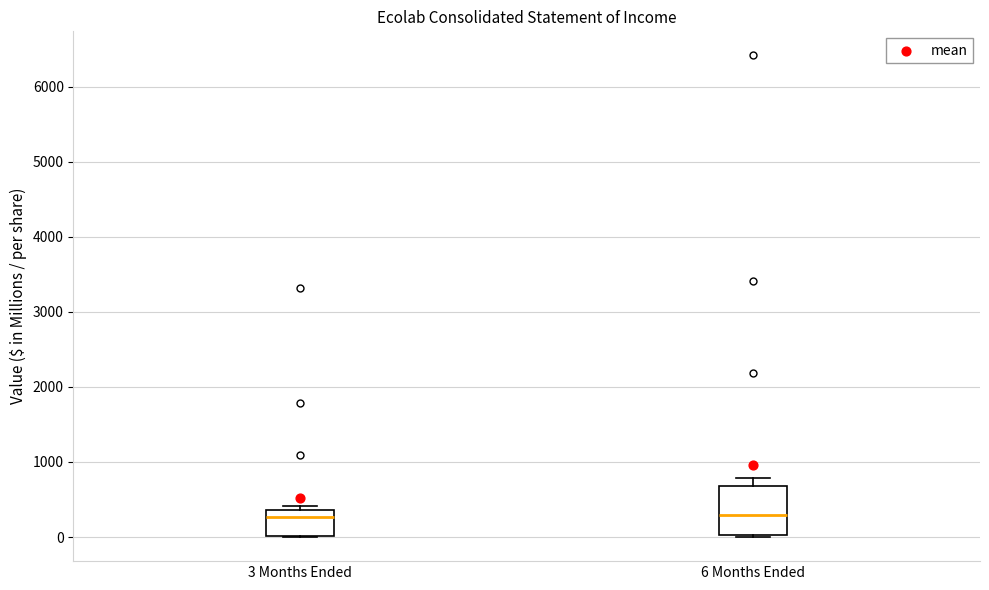

Comparing the boxes themselves (not the whiskers), which one is the tallest?

6 Months Ended